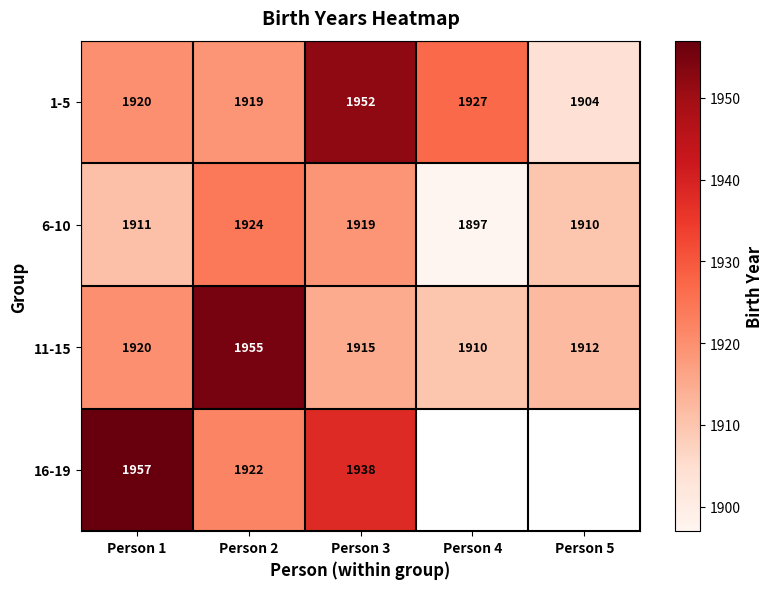

List the labels in order of 11-15 value, smallest first.

Person 4, Person 5, Person 3, Person 1, Person 2